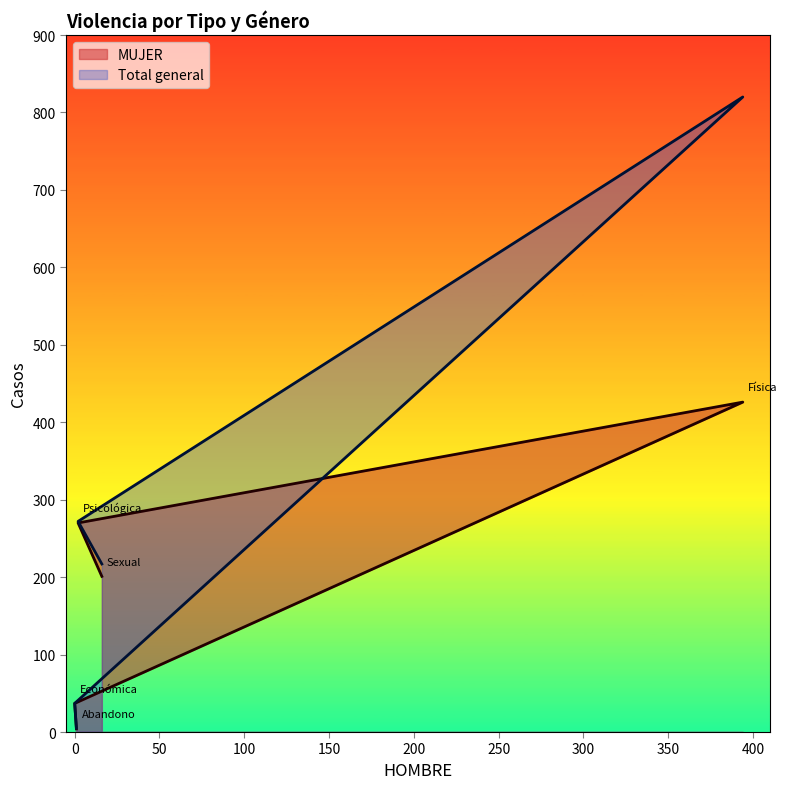

What is the sum of all MUJER values?

938